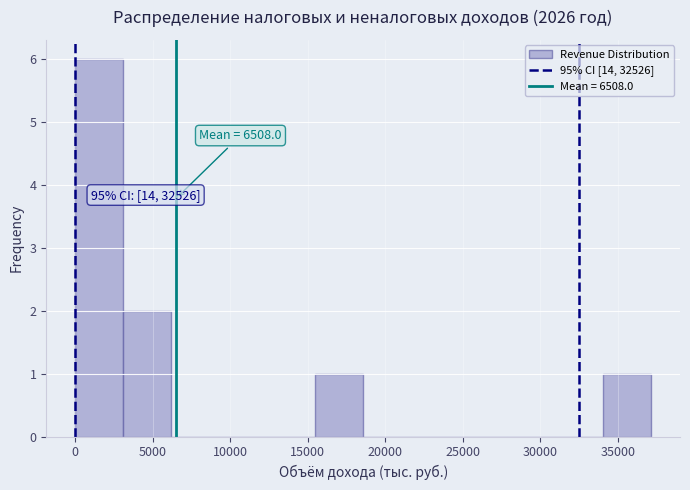

Over which range of the x-axis is the bar tallest?

0 to 3000